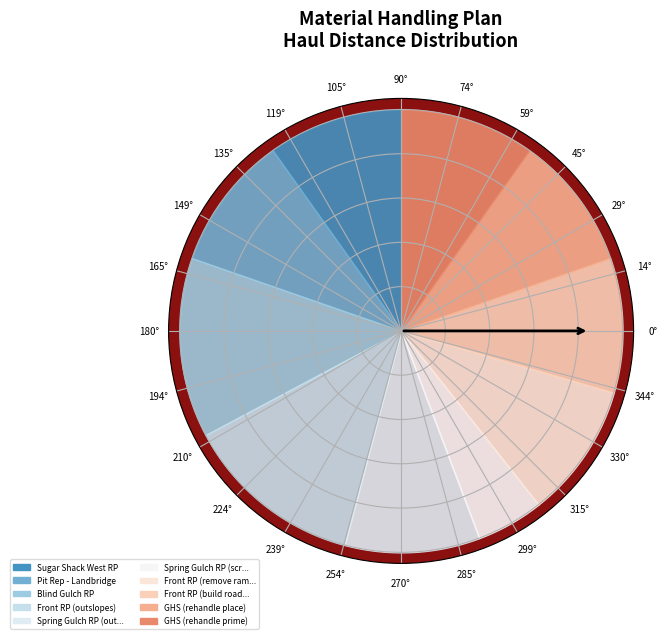

What is the change in value from Spring Gulch RP (outslopes) to Spring Gulch RP (screening)?

-150